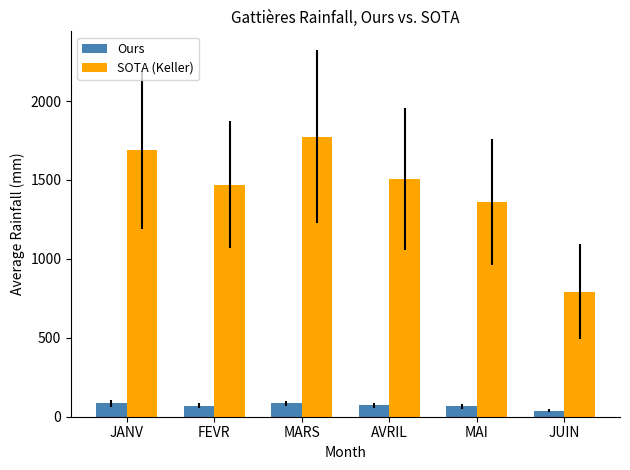

List the series in order of their peak value, lowest first.

Ours, SOTA (Keller)